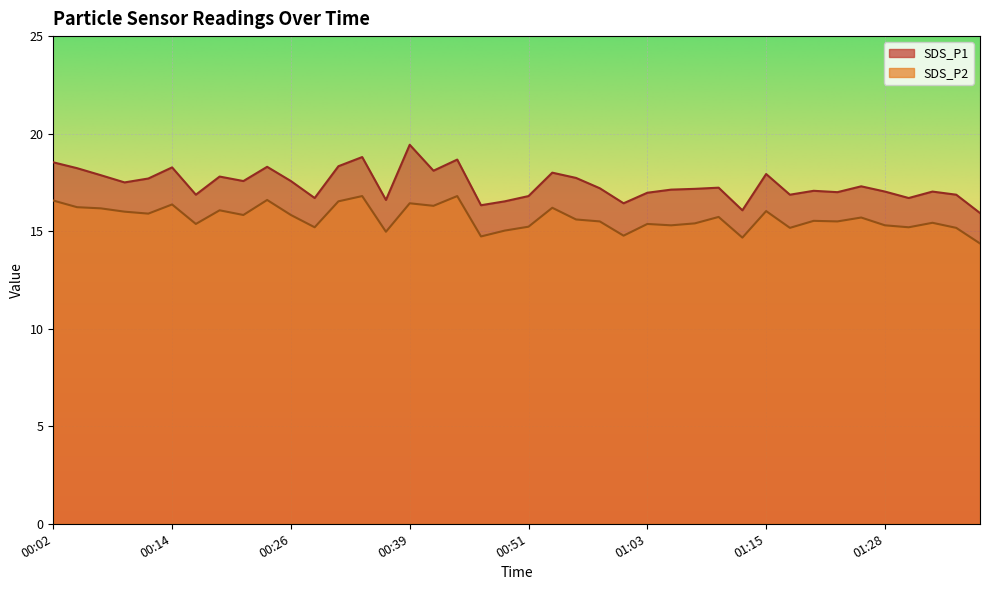

Reading left to right, extract all data points from this chart.

SDS_P1: 18.5	18.2	17.9	17.5	17.7	18.3	16.9	17.8	17.6	18.3	17.6	16.7	18.3	18.8	16.6	19.4	18.1	18.7	16.3	16.5	16.8	18.0	17.7	17.2	16.4	17.0	17.1	17.2	17.2	16.1	17.9	16.9	17.1	17.0	17.3	17.0	16.7	17.0	16.9	15.9
SDS_P2: 16.6	16.2	16.2	16.0	15.9	16.4	15.4	16.1	15.8	16.6	15.8	15.2	16.5	16.8	15.0	16.4	16.3	16.8	14.7	15.0	15.2	16.2	15.6	15.5	14.8	15.4	15.3	15.4	15.7	14.7	16.0	15.2	15.5	15.5	15.7	15.3	15.2	15.4	15.2	14.4